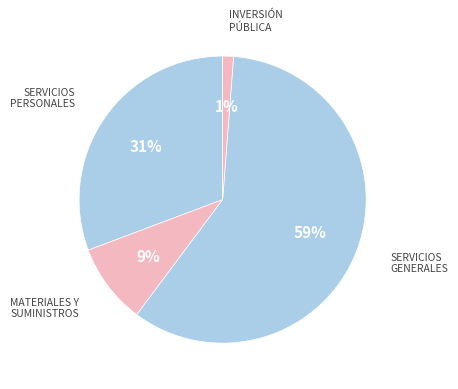

Count the number of slices in the pie.

4